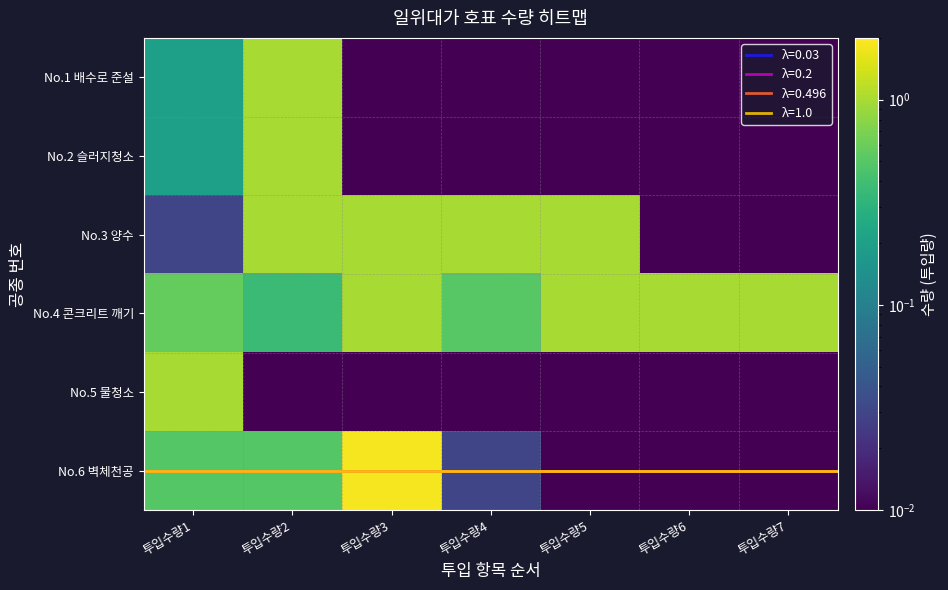

What is the spread (max minus min) of values at 투입수량6?

1.0